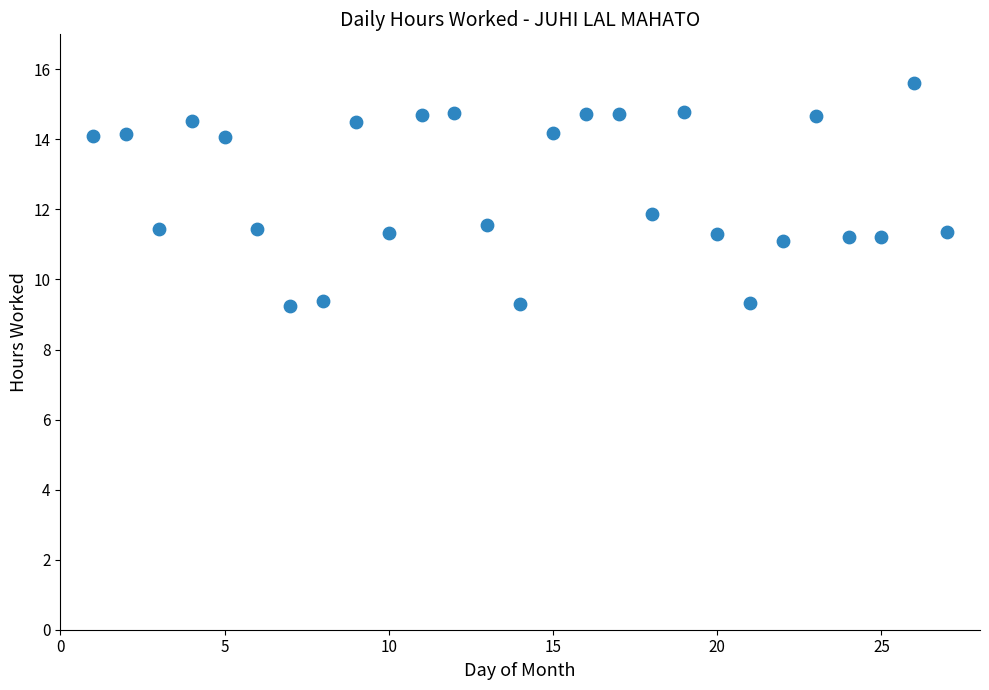

What is the range of X values (max minus min)?

26.0